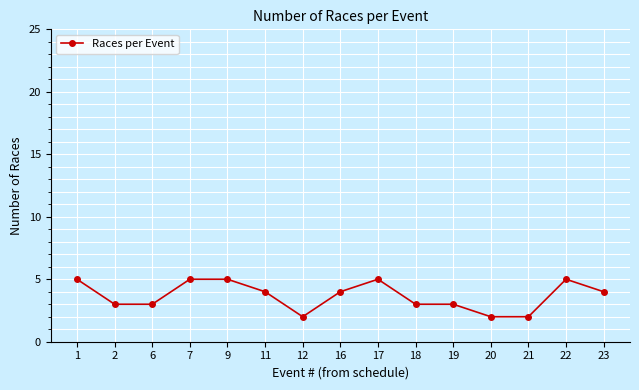

What is the value of the 13th point from the left?

2